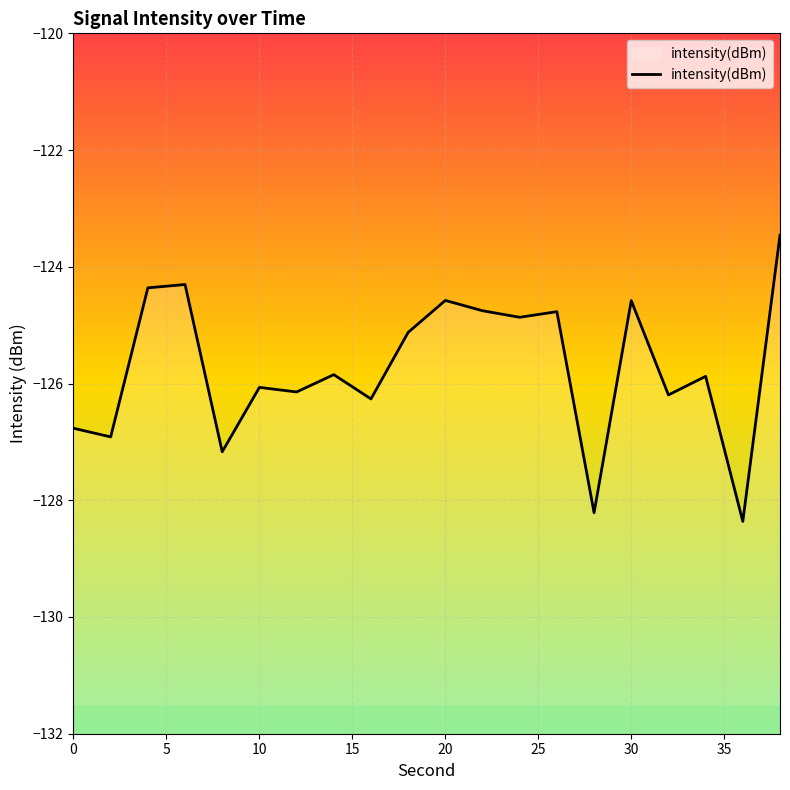

What is the smallest value displayed?

-128.4